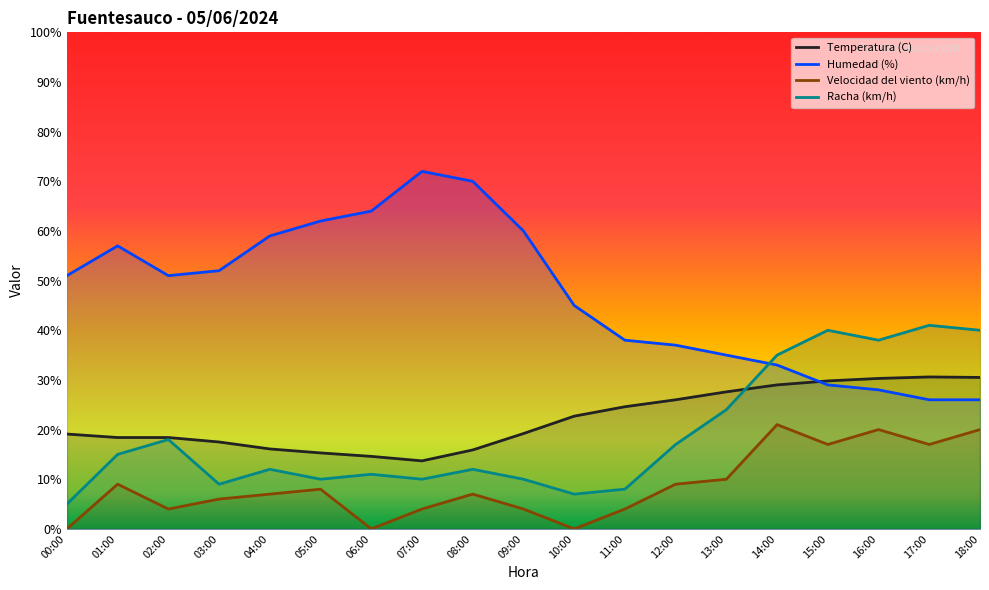

At which category is the sum across all series the highest?

14:00